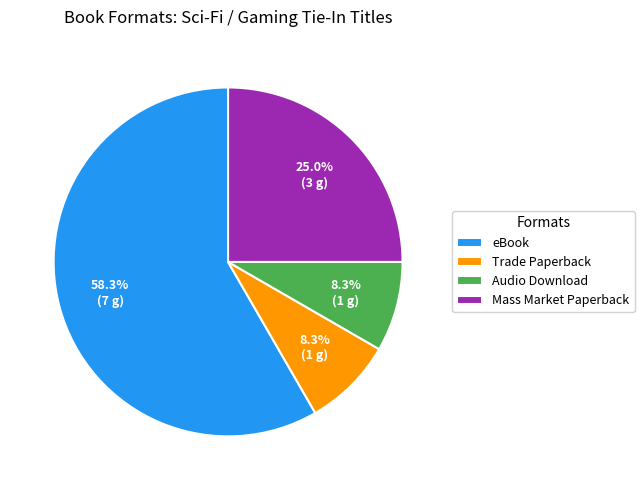

What is the total percentage of Trade Paperback and eBook?

66.7%